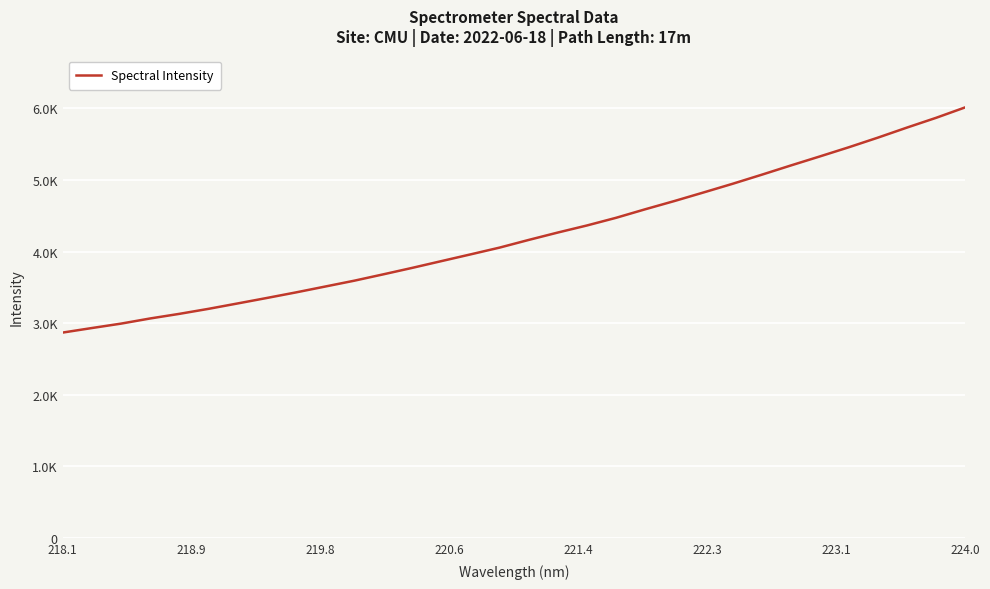

Is this an area chart (filled region under the line)?

No